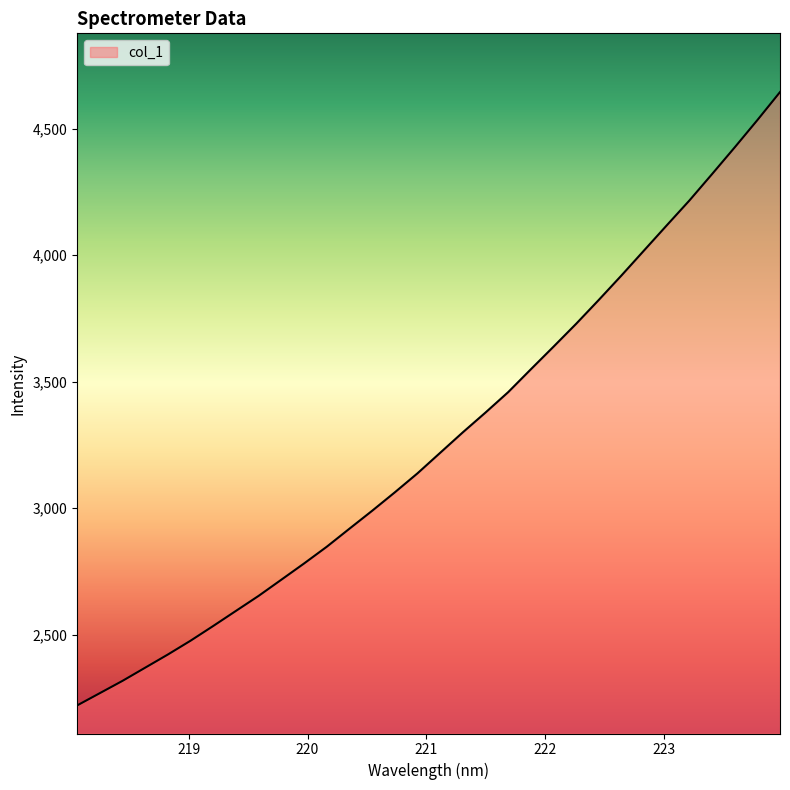

What is the difference between the maximum and minimum values?

2424.7